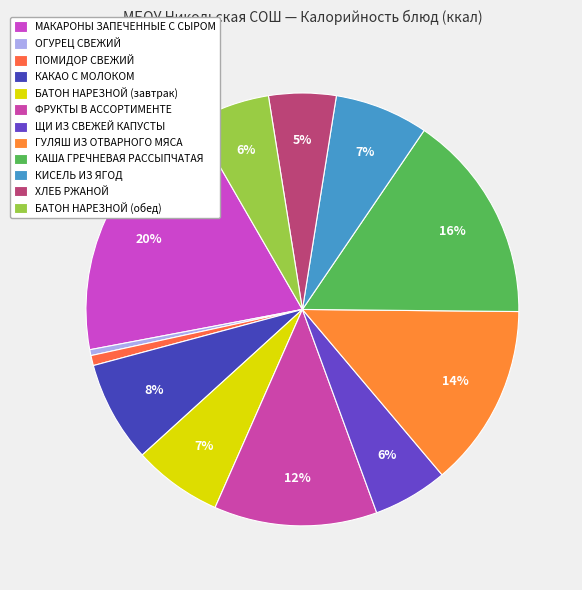

What is the largest slice in the pie chart?

МАКАРОНЫ ЗАПЕЧЕННЫЕ С СЫРОМ